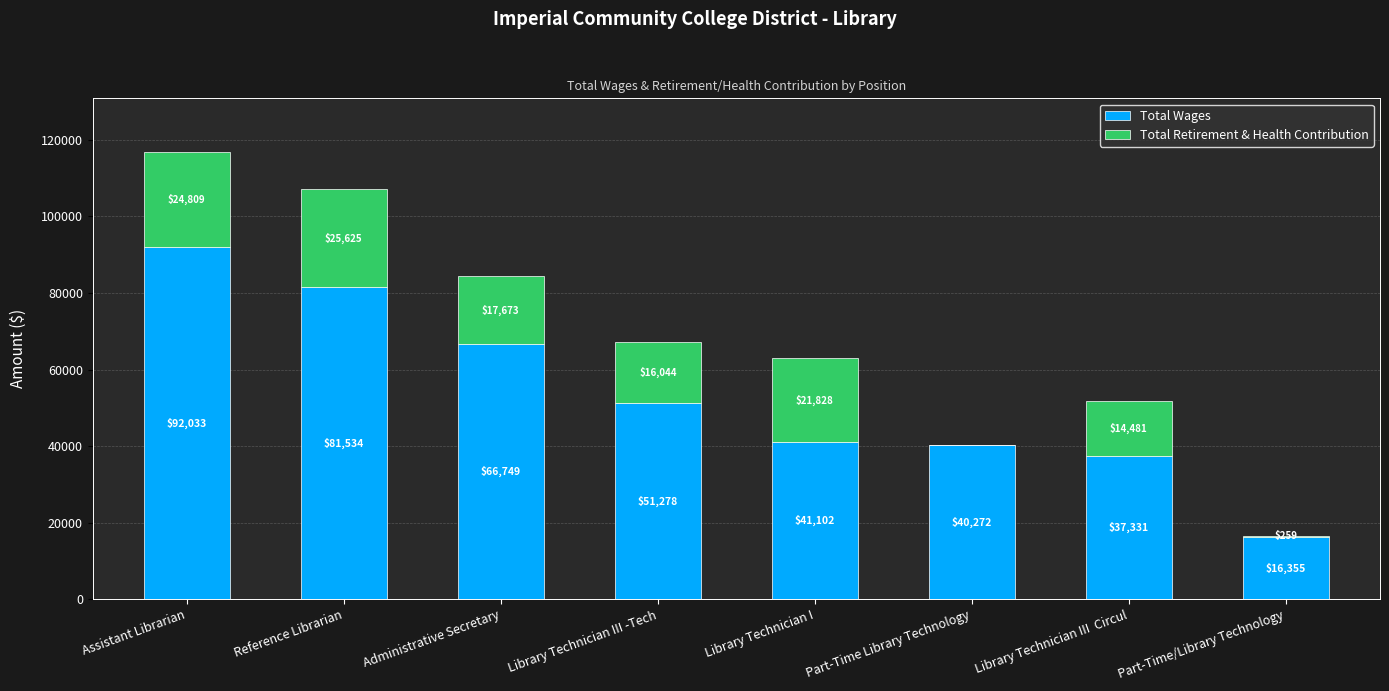

What is the total value across all series at Library Technician III  Circul?

51812